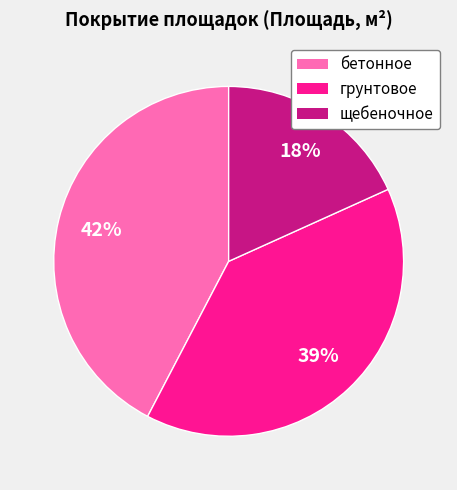

To the nearest percent, what percentage of the pie is бетонное?

42%